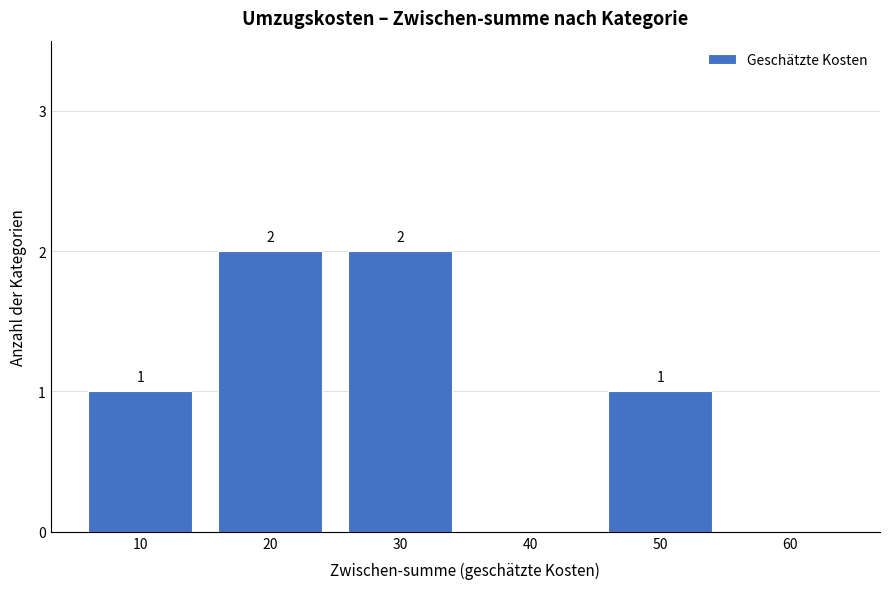

Reading left to right, what are all the values shown in this chart?

10=1	20=2	30=2	40=0	50=1	60=0